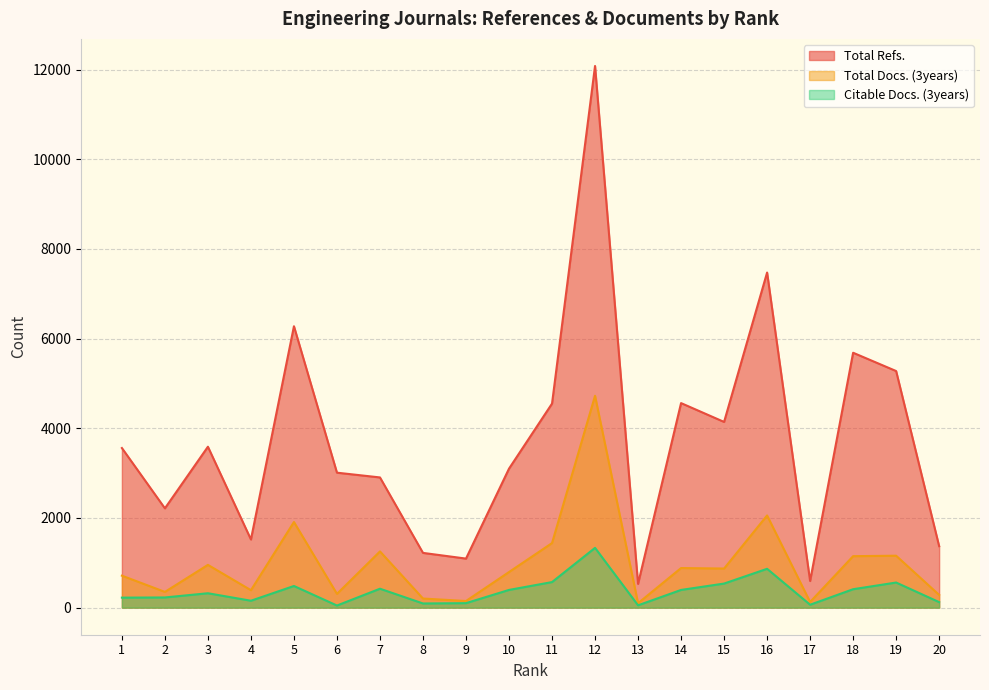

The value of Total Docs. (3years) at 10 is 189. True or false?

False